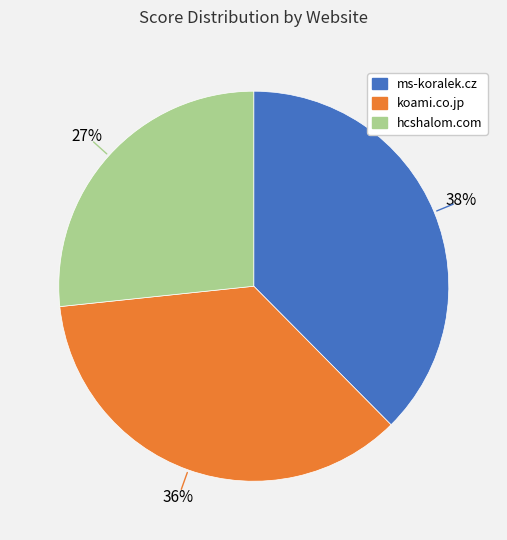

Rank the categories by value from highest to lowest.

ms-koralek.cz, koami.co.jp, hcshalom.com